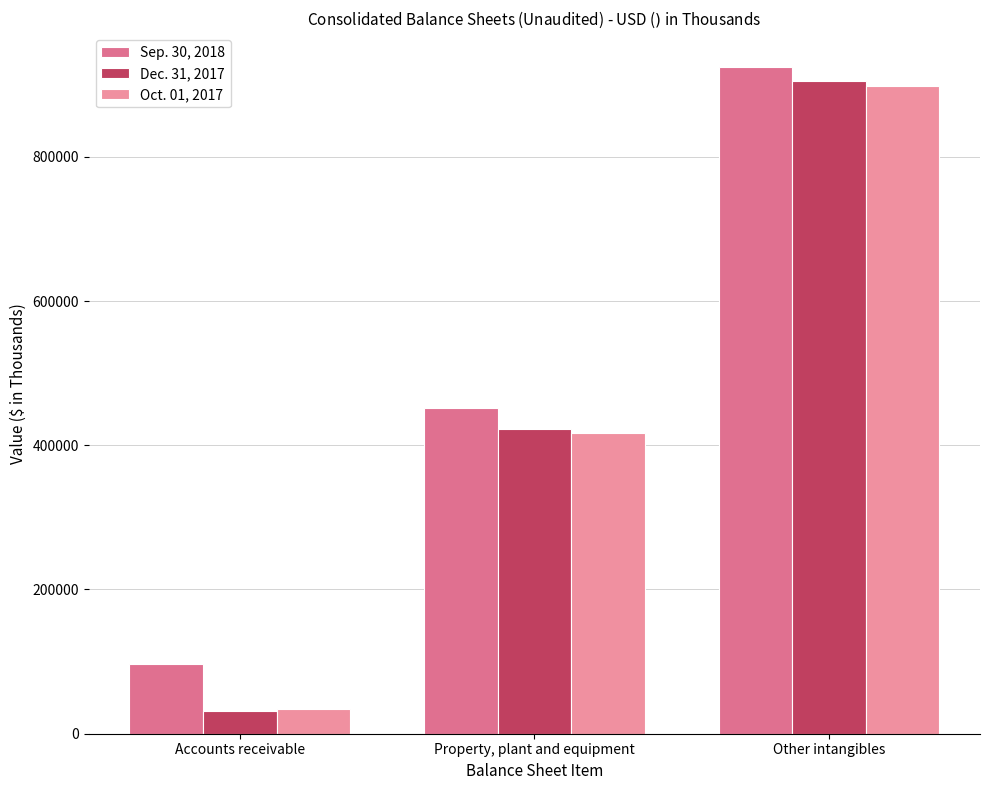

How many data points does each series have?

3